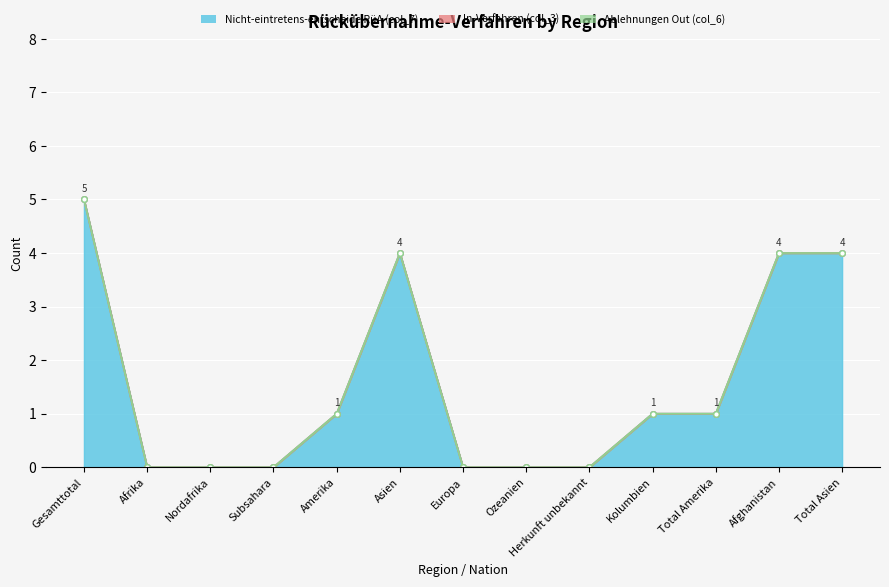

Which category has the highest value in the Ablehnungen Out (col_6) series?

Gesamttotal